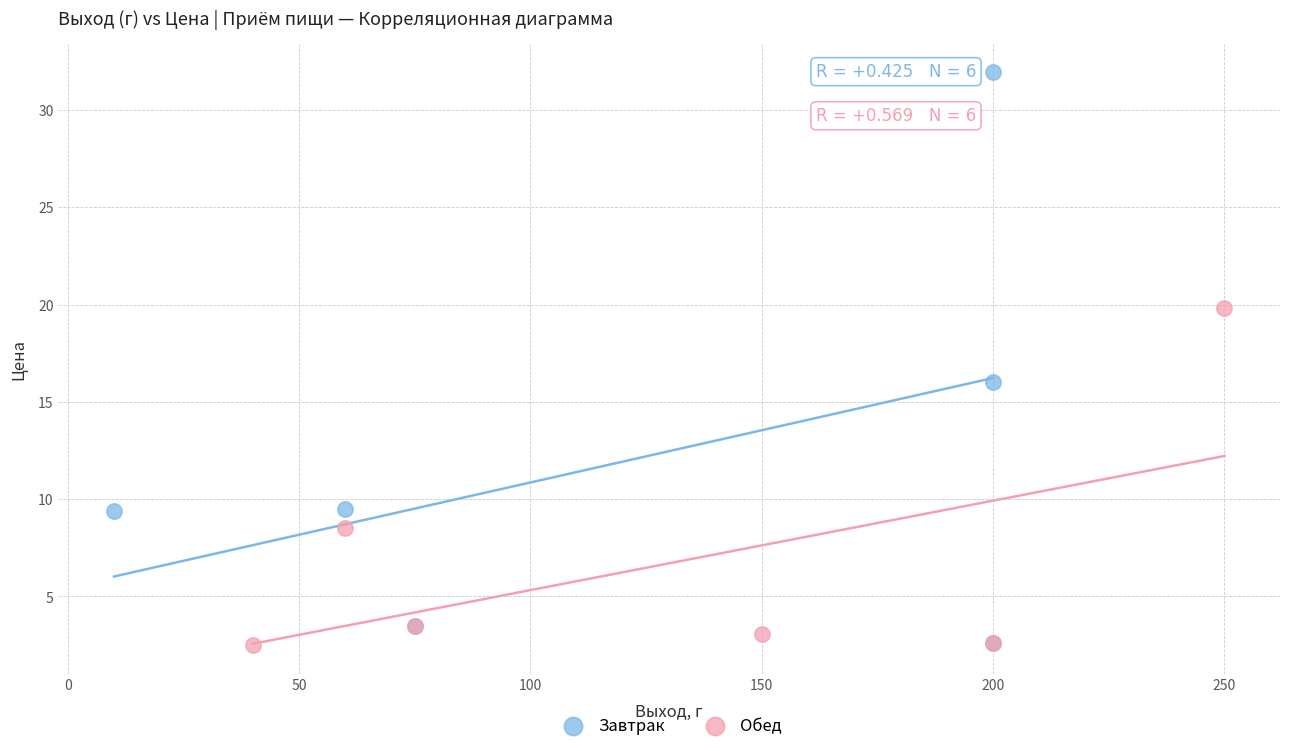

Which series contains the highest Y value?

Завтрак